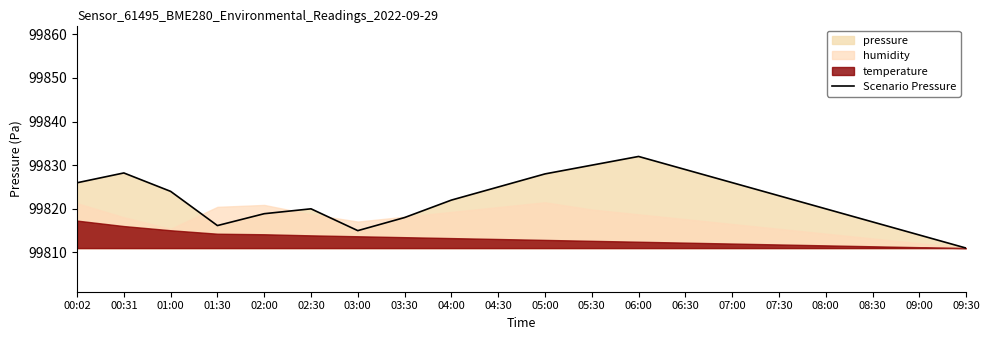

What is the sum of all values?

1996443.2